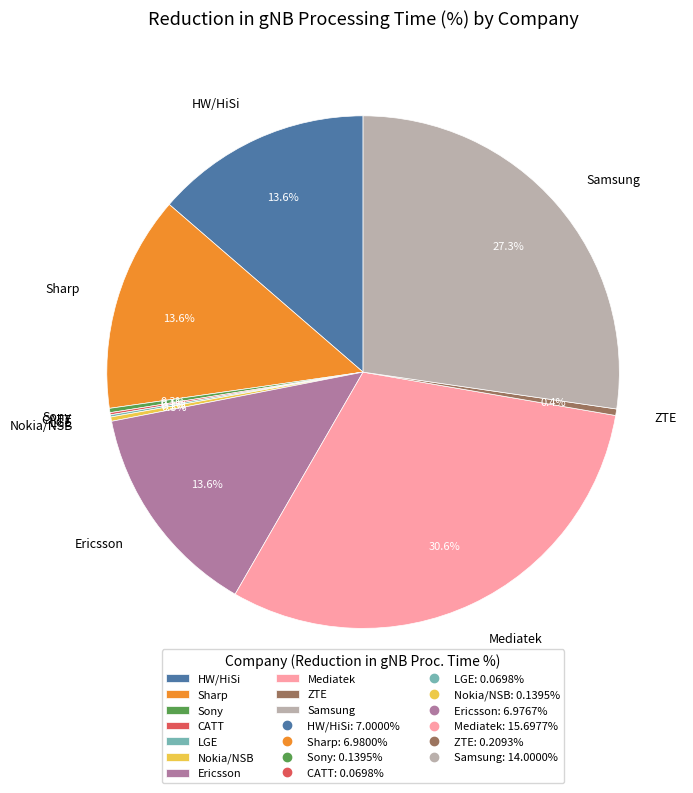

Does any single category account for the majority?

No